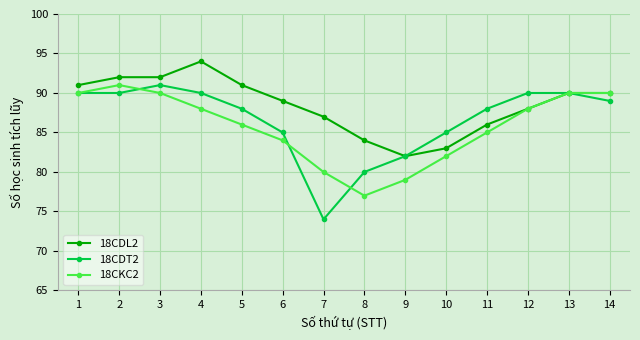

True or false: 18CDL2 has a value of 25 at 10.

False